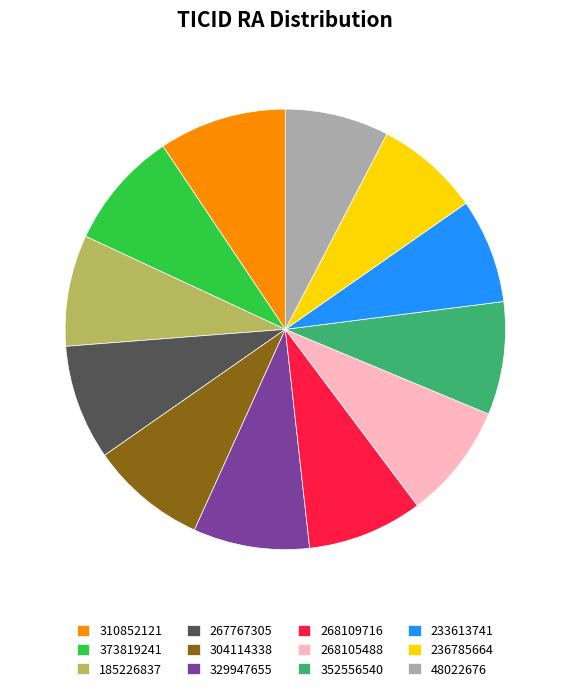

How many segments does this pie chart have?

12